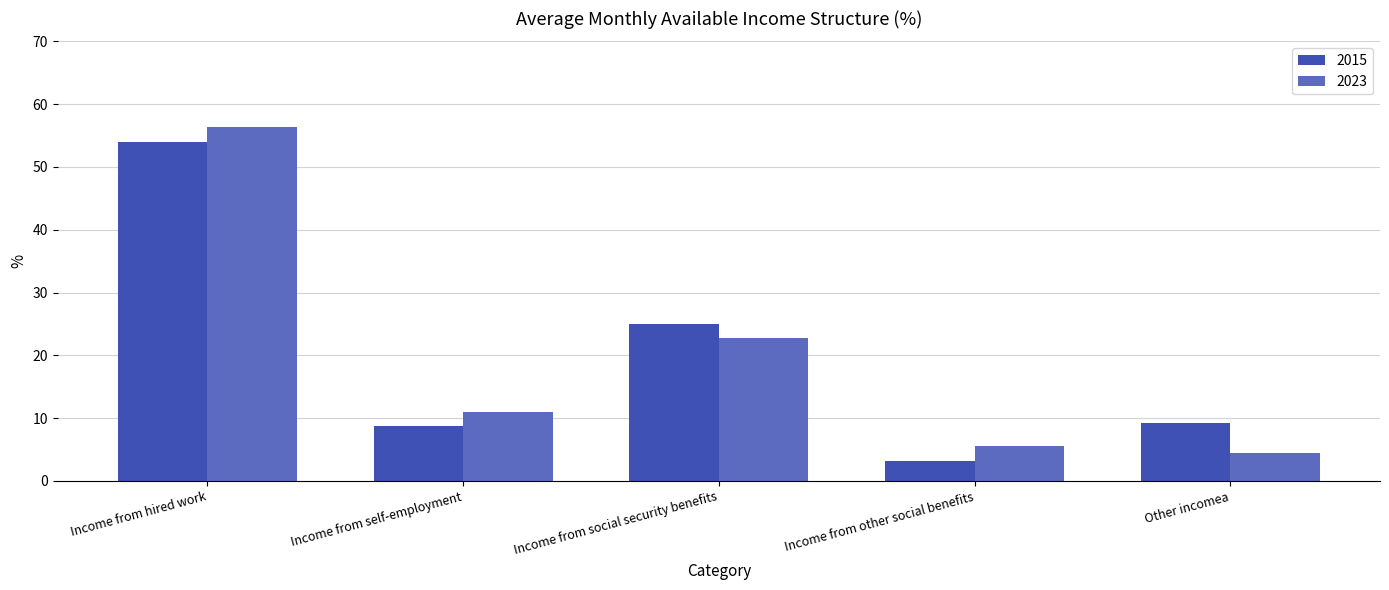

How many bars are there in each group?

2